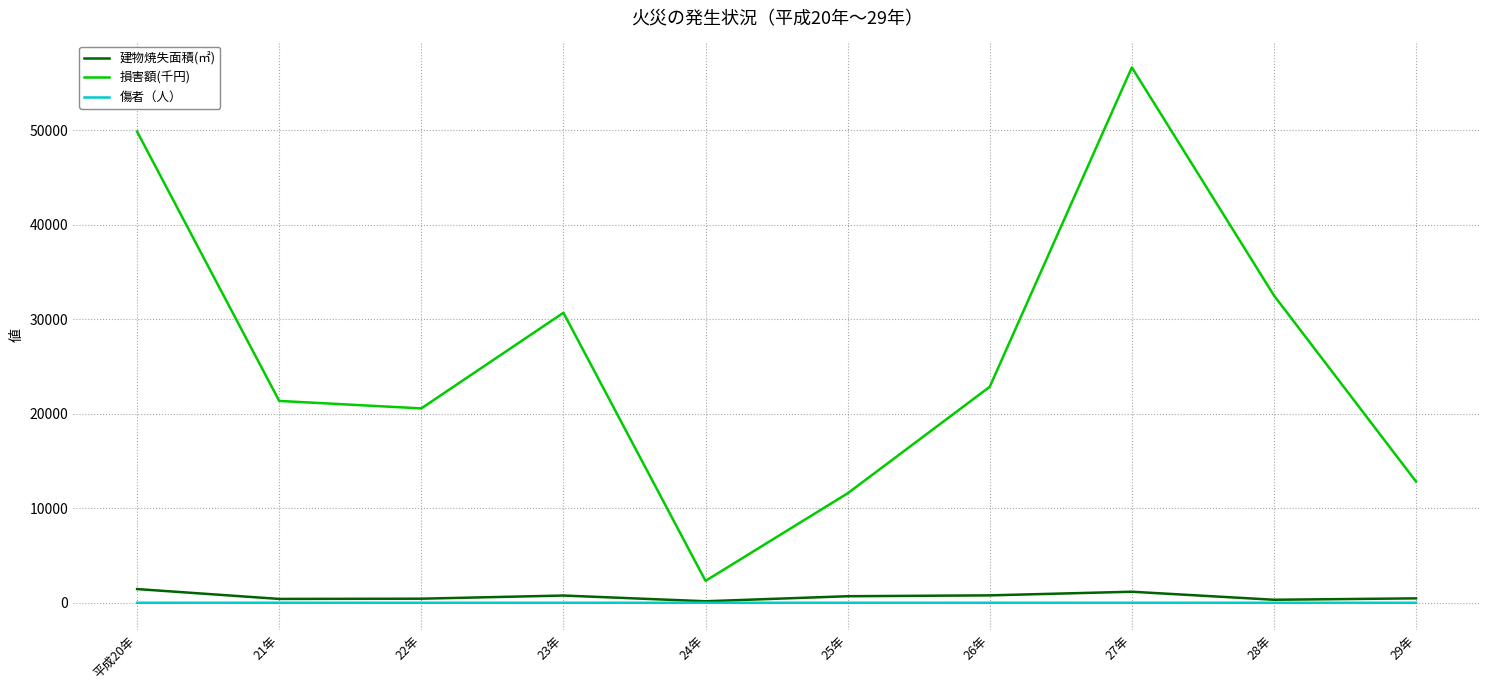

At which category does the chart reach its peak across all series?

27年